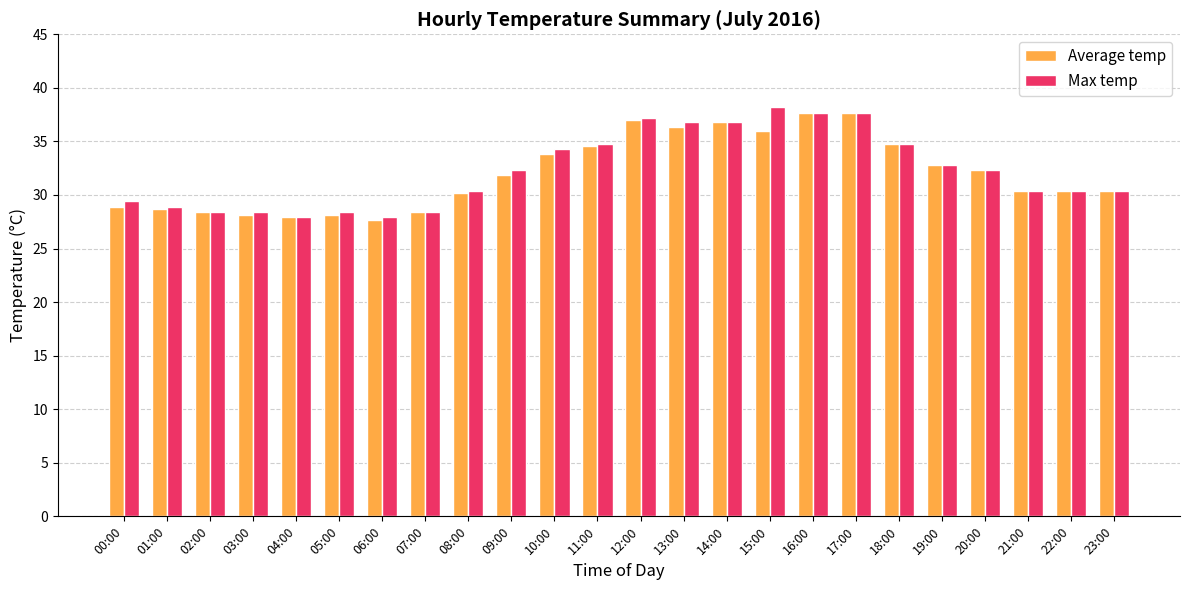

What position from the left is 21:00?

22